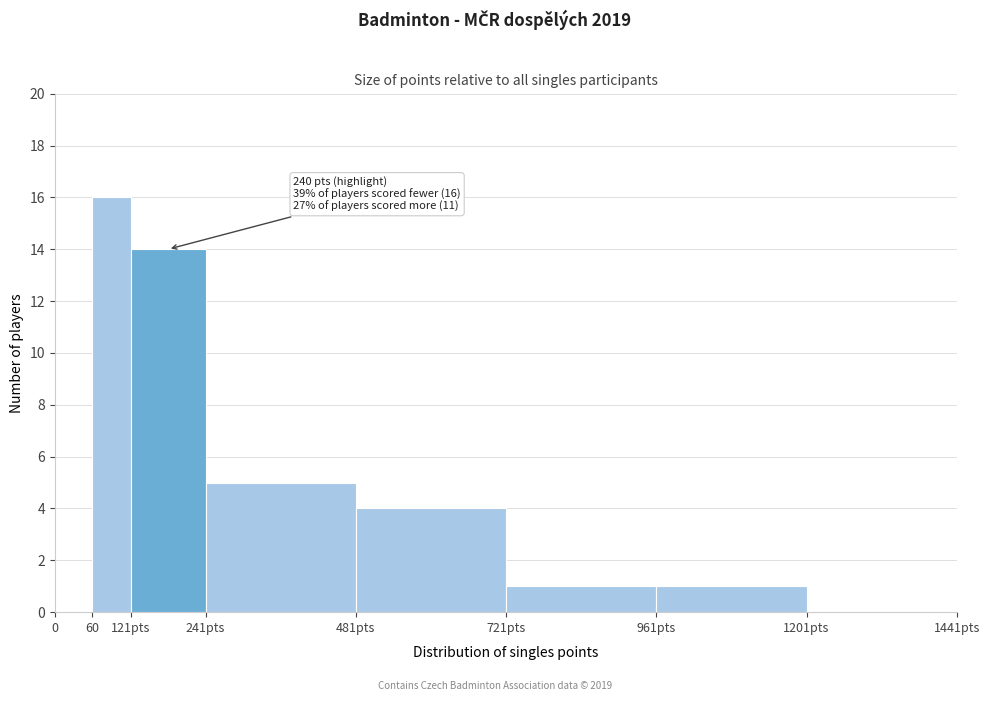

Reading left to right, list all the values displayed in this chart.

0=0	60=16	121pts=14	241pts=5	481pts=4	721pts=1	961pts=1	1201pts=0